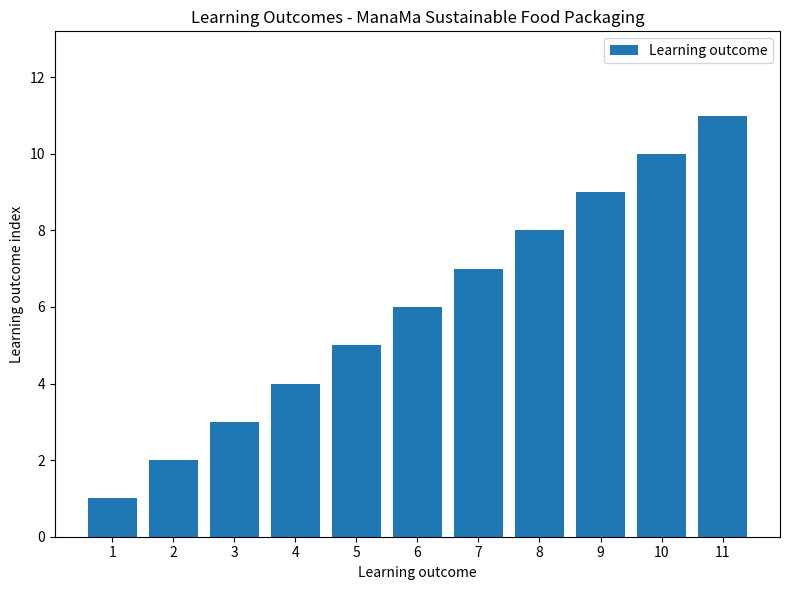

What is the maximum value shown in the chart?

11